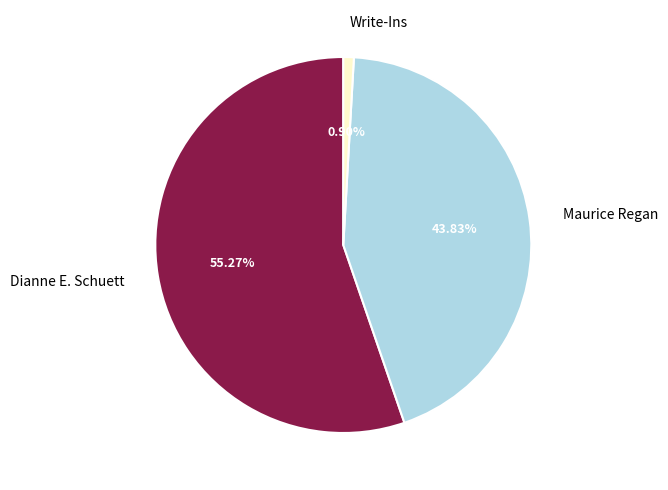

How many segments does this pie chart have?

3